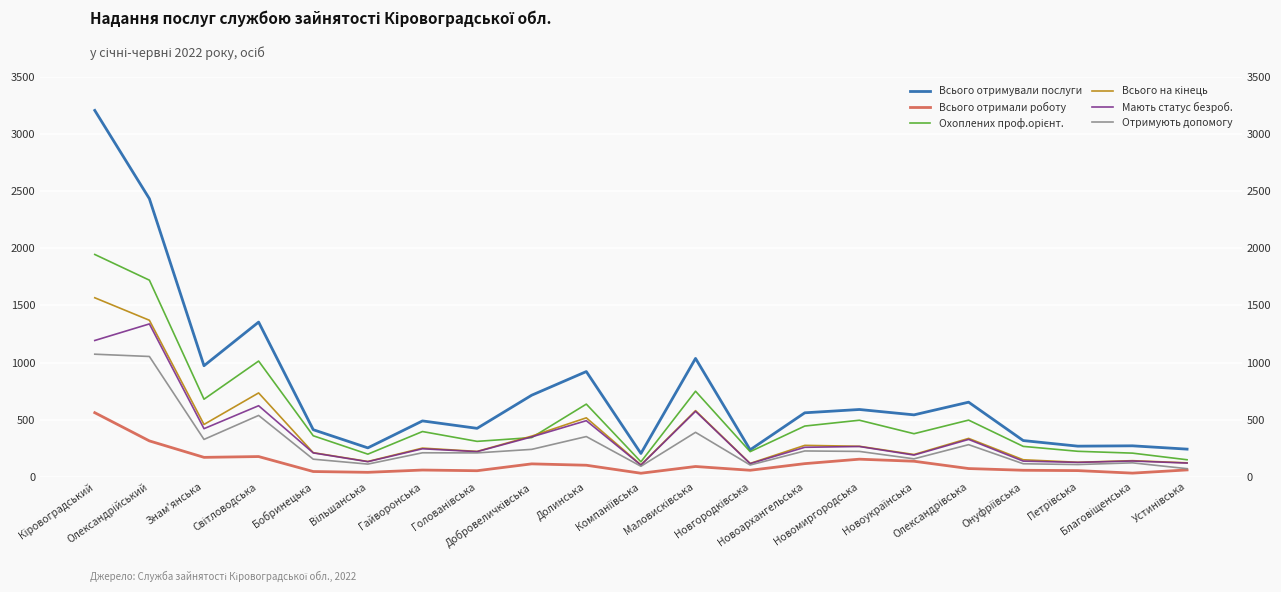

What is the sum of all Всього отримували послуги values?

16098